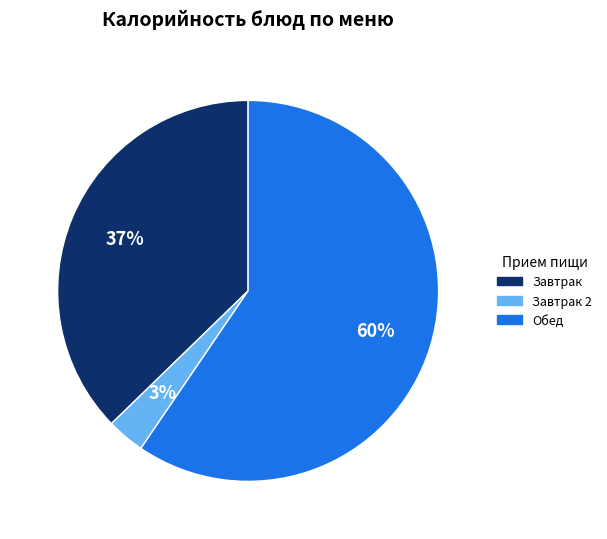

Does any single category account for the majority?

Yes